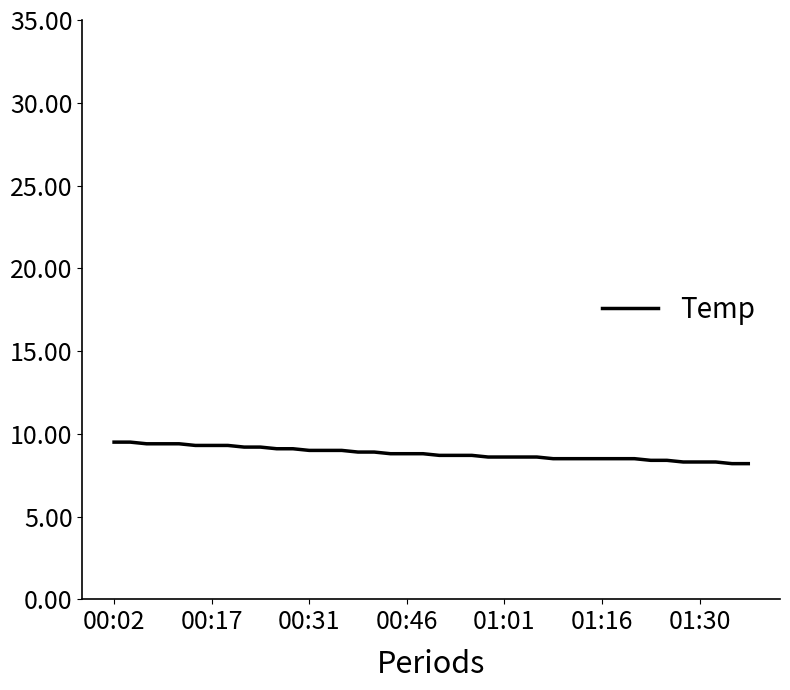

Count the number of data series in this chart.

1